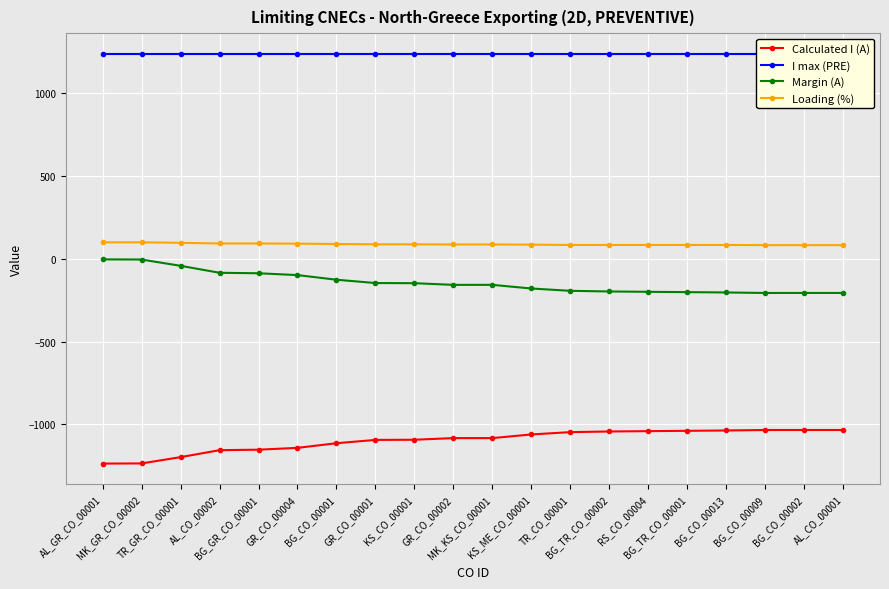

True or false: Loading (%) has a value of 34 at AL_CO_00001.

False